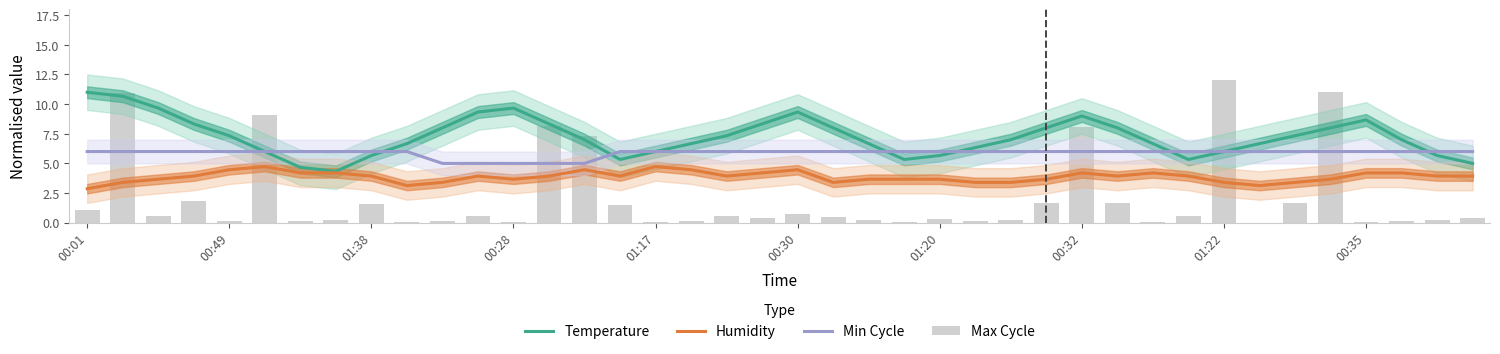

How many data points in Humidity are above 3?

39